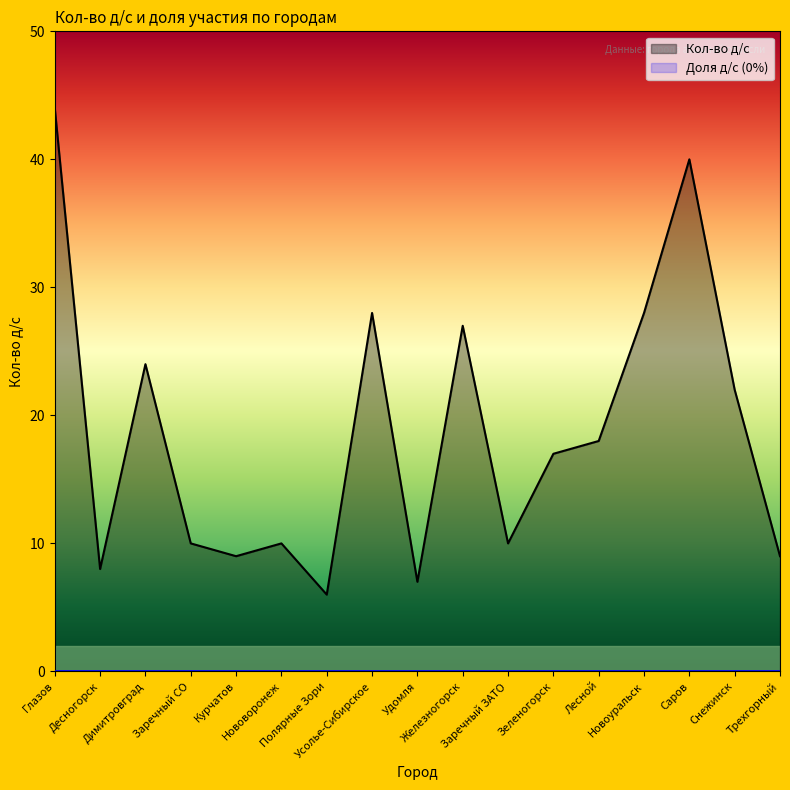

How many data points are above 17?

8